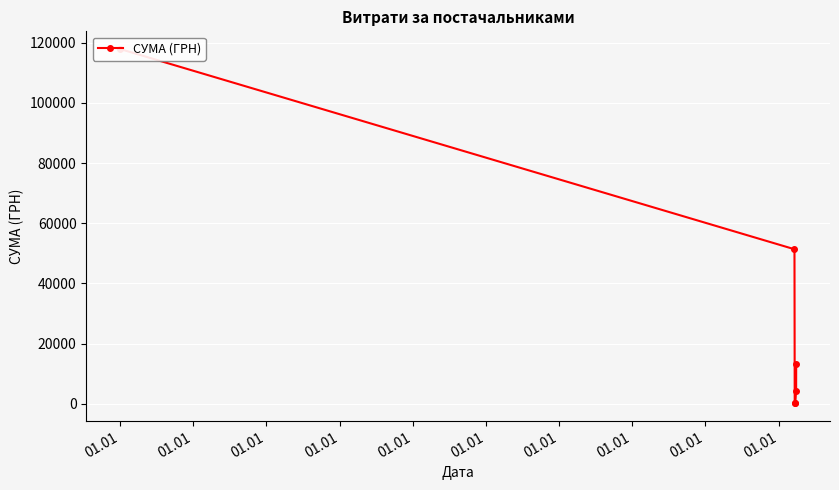

What is the value of the 3rd point from the left?

117882.2